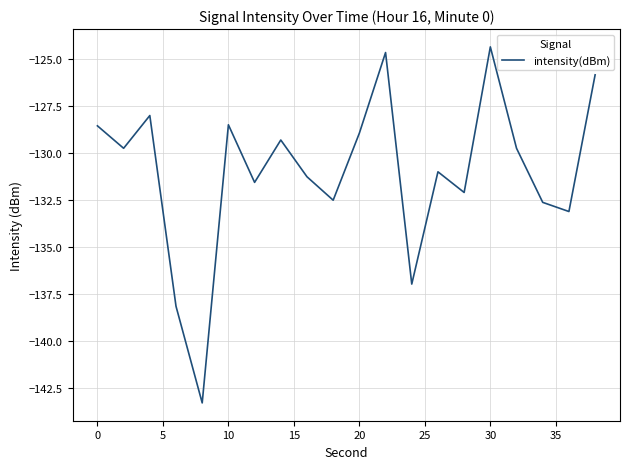

What is the difference between the maximum and minimum values?

18.9